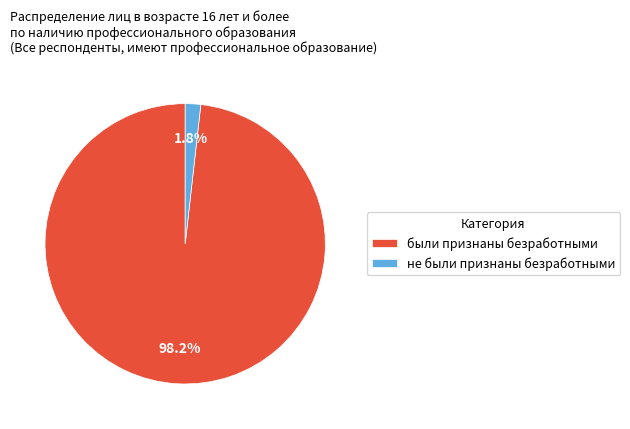

Count the number of slices in the pie.

2